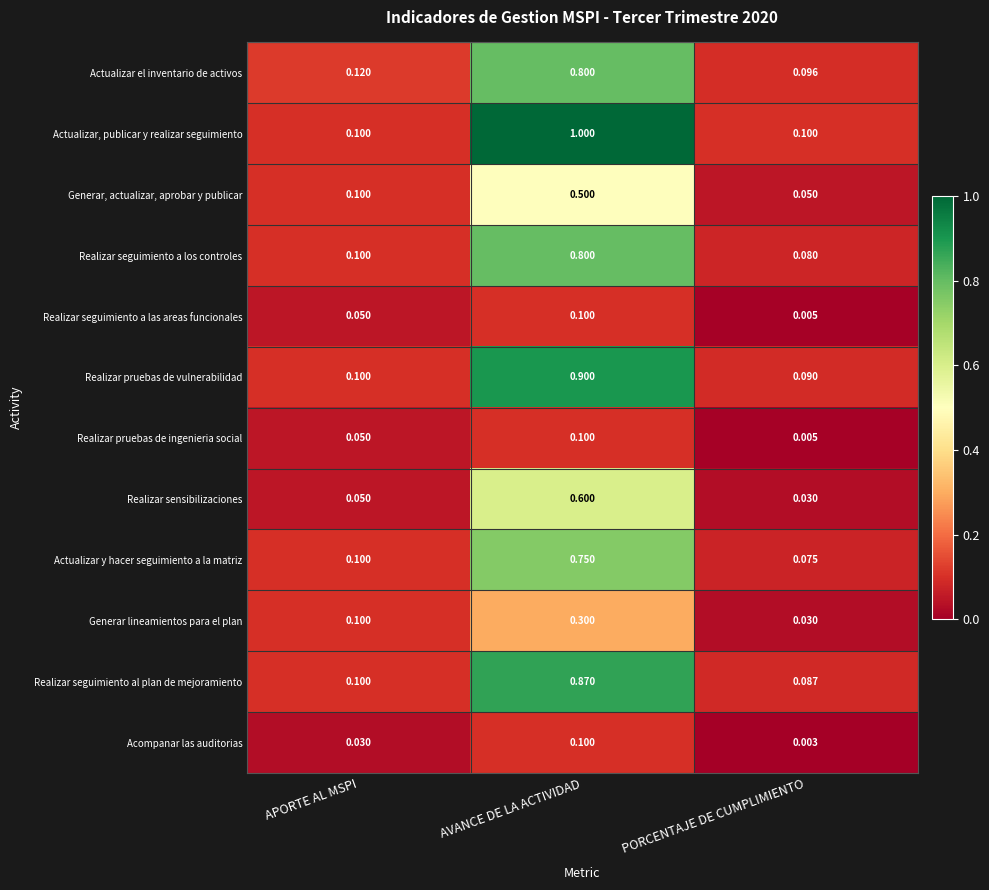

Which series has the widest spread of values?

Actualizar, publicar y realizar seguimiento